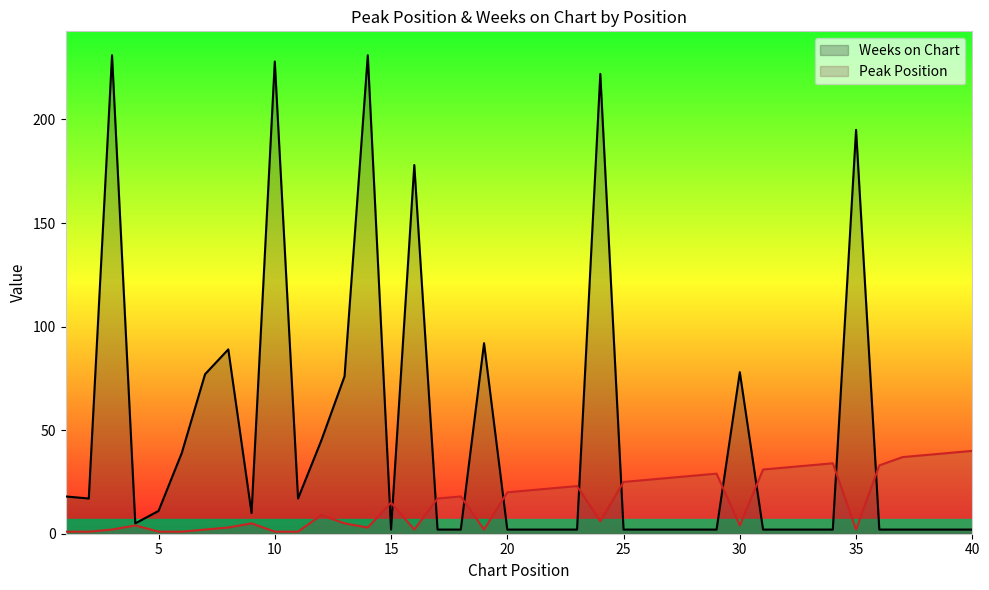

True or false: Peak Position has more than 0 interior local peaks.

True